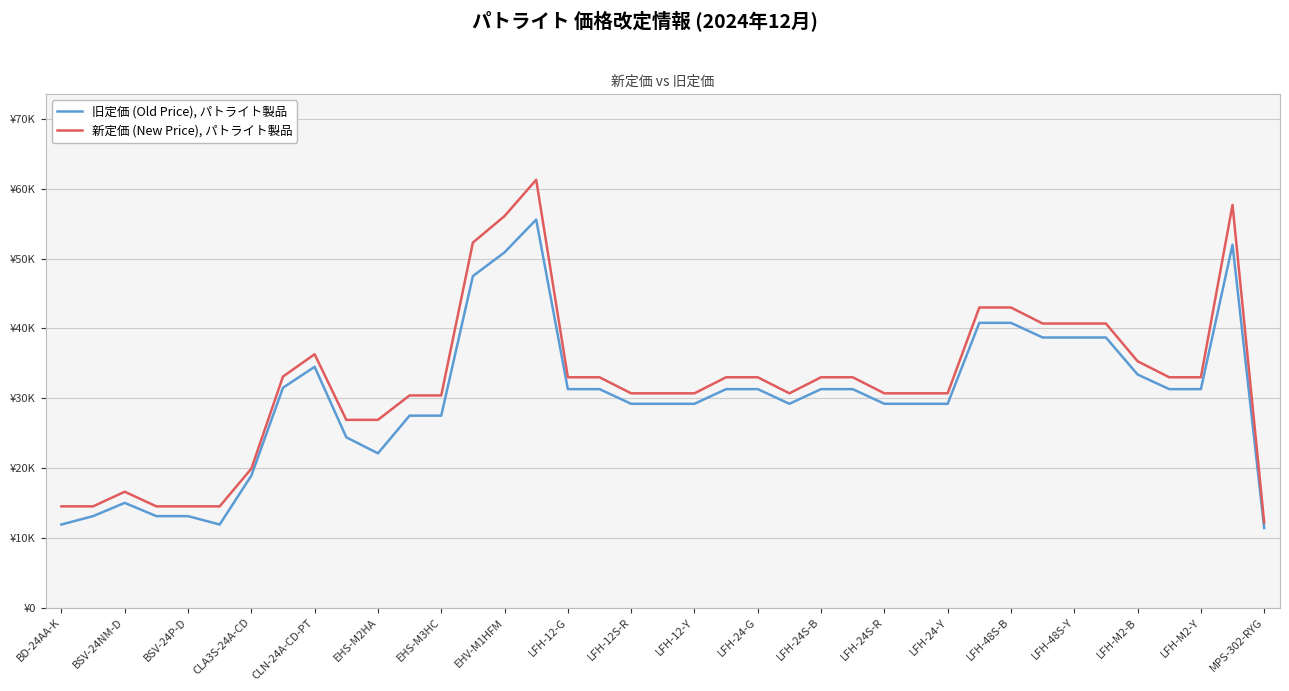

What are all the series names shown in the legend?

旧定価 (Old Price), パトライト製品, 新定価 (New Price), パトライト製品